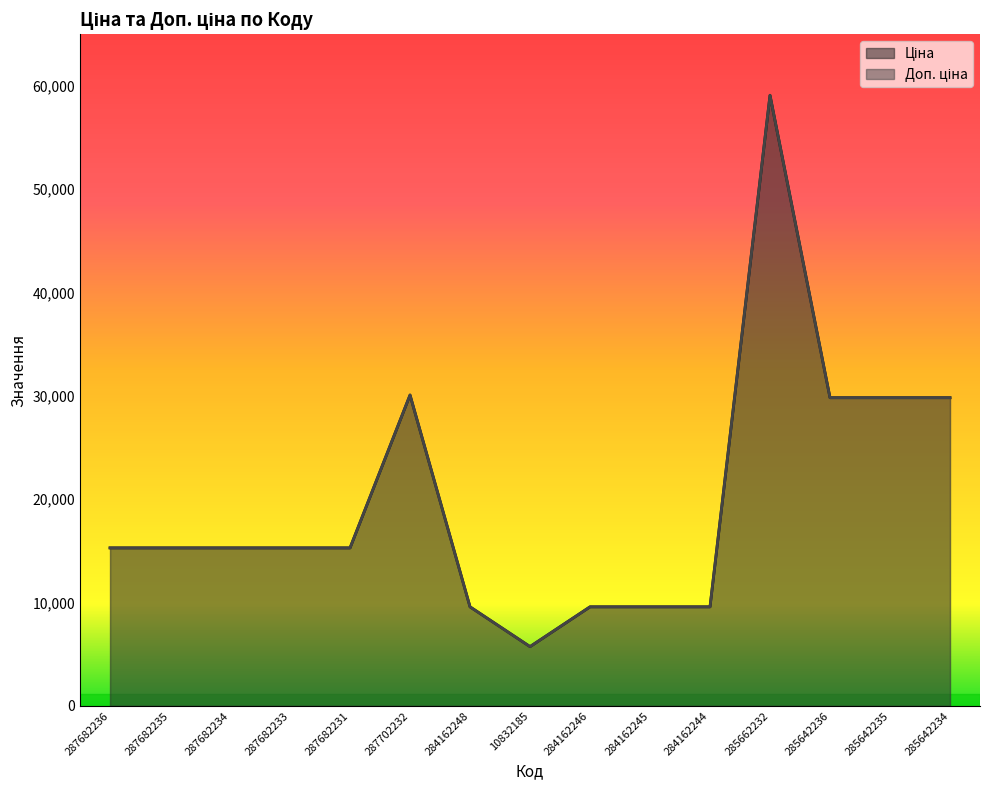

What is the label of the 3rd point from the right?

285642236